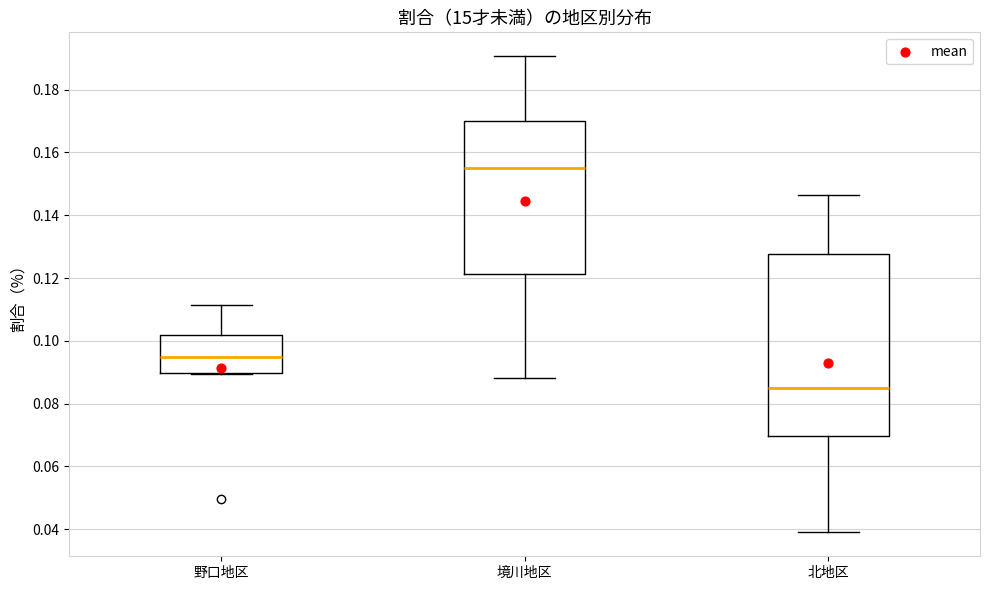

Comparing the boxes themselves (not the whiskers), which one is the tallest?

北地区